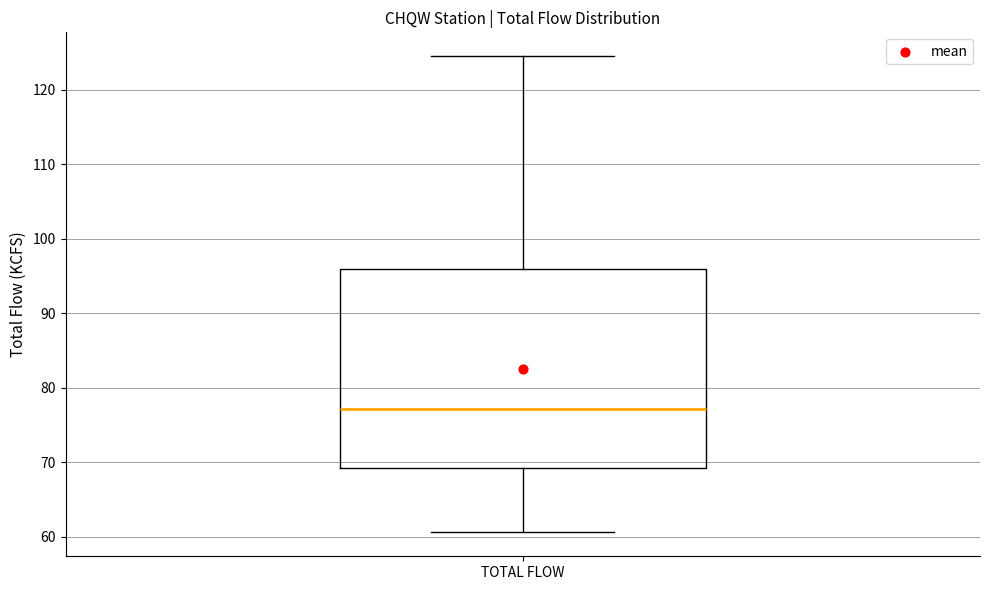

Where is the upper edge of the box for TOTAL FLOW on the y-axis? The values are not printed on the chart, so give them approximately, as read against the axis.

96